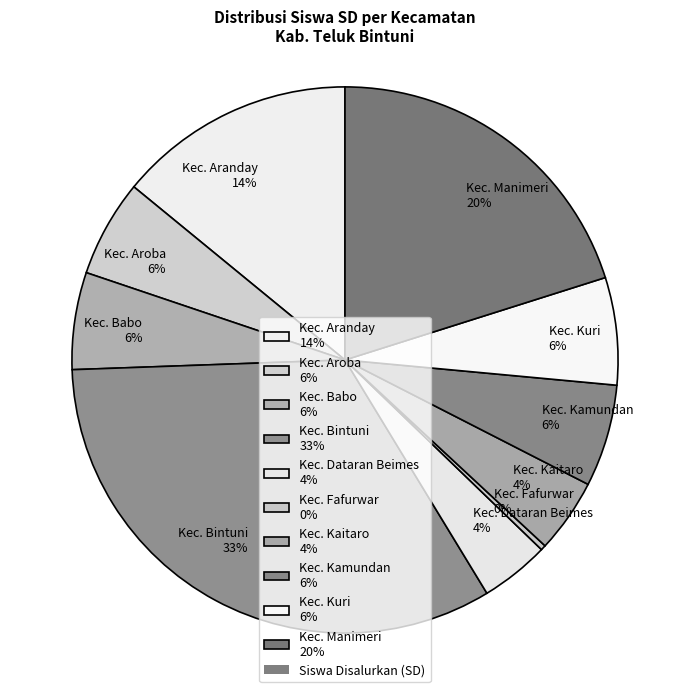

The Kec. Kuri 6% slice represents 1% of the pie. True or false?

False